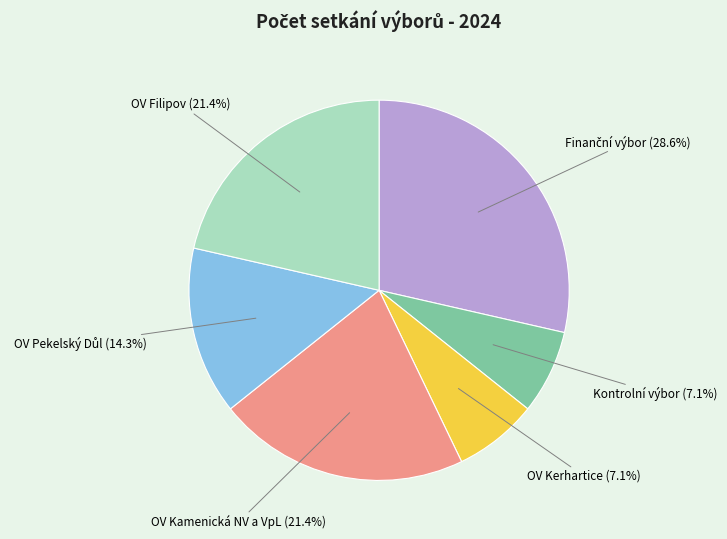

Does any single category account for the majority?

No